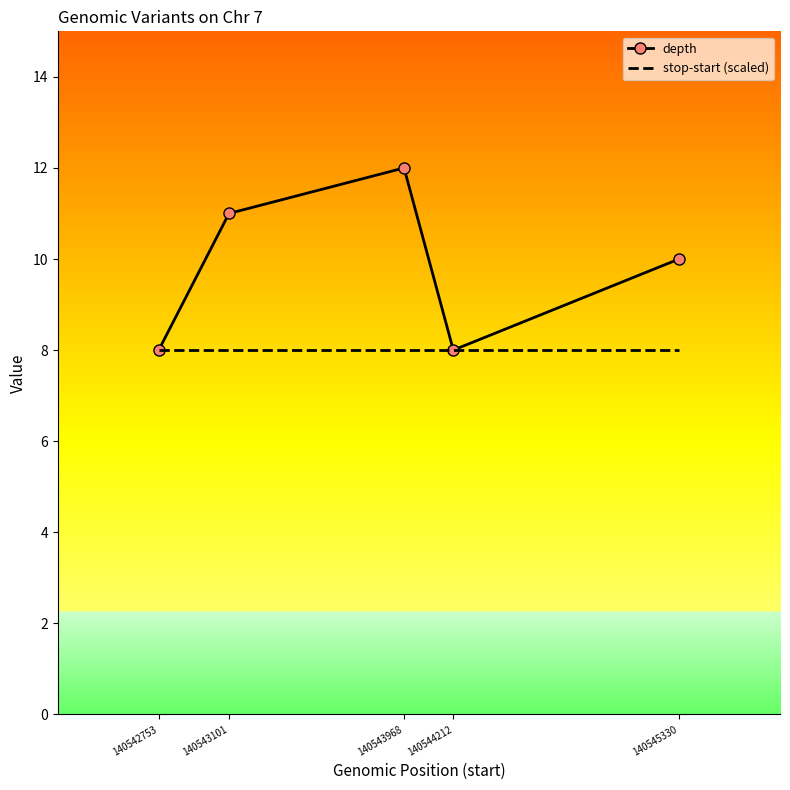

At which category is the sum across all series the highest?

140543968